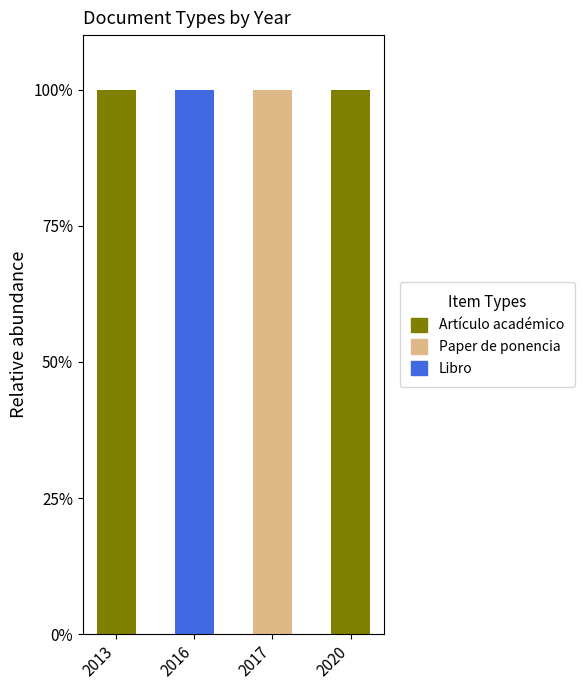

Count the number of data series in this chart.

3